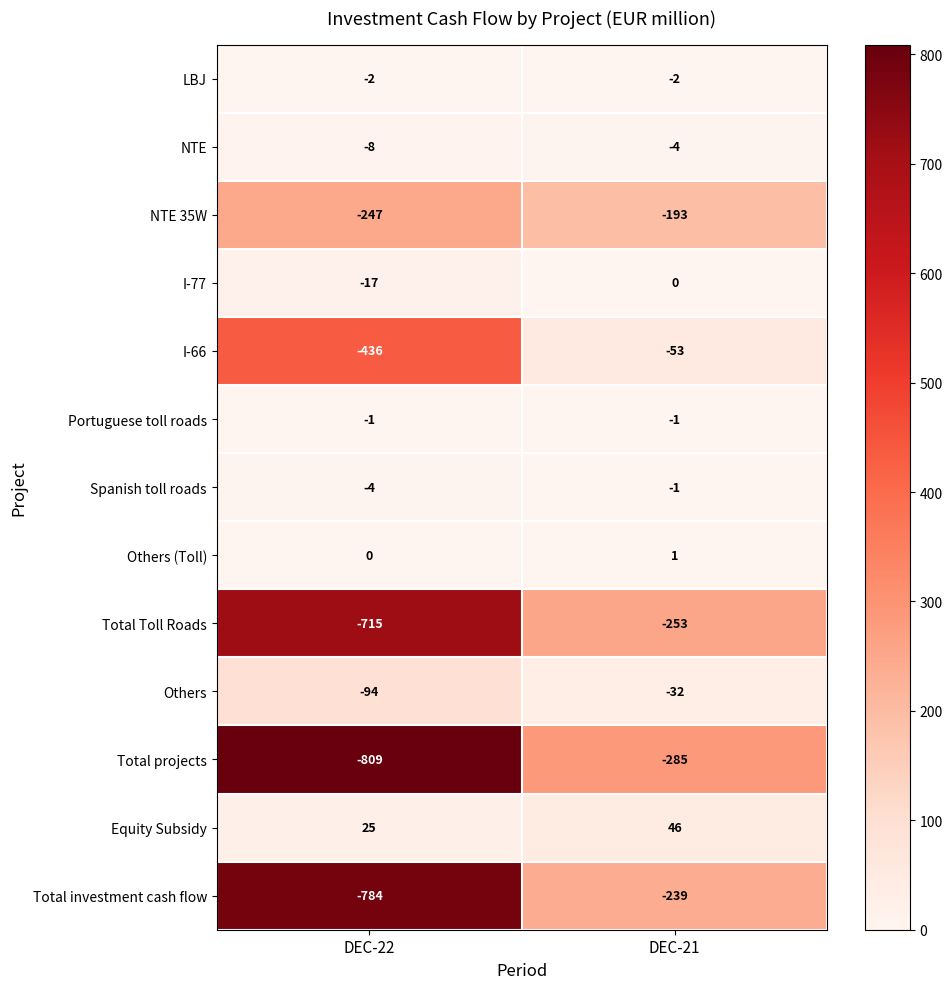

Rank the categories by I-77 value from highest to lowest.

DEC-21, DEC-22